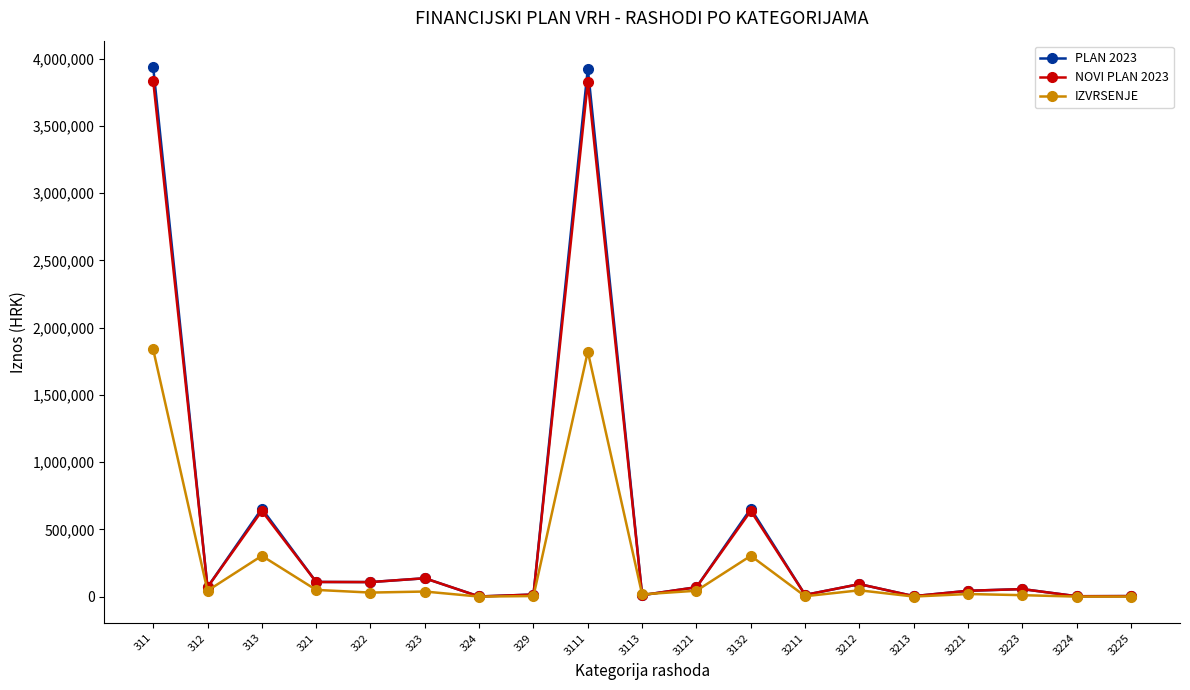

What is the value of the PLAN 2023 point at the 6th from the left?

136308.0